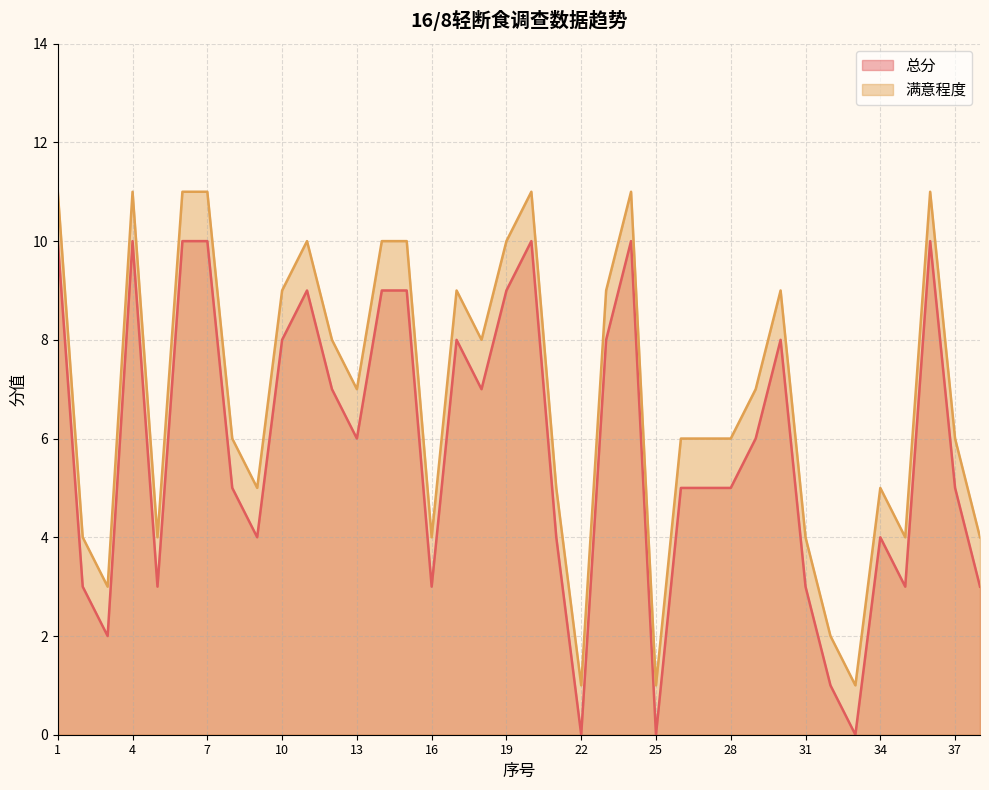

True or false: 满意程度 and 总分 intersect in this chart.

False